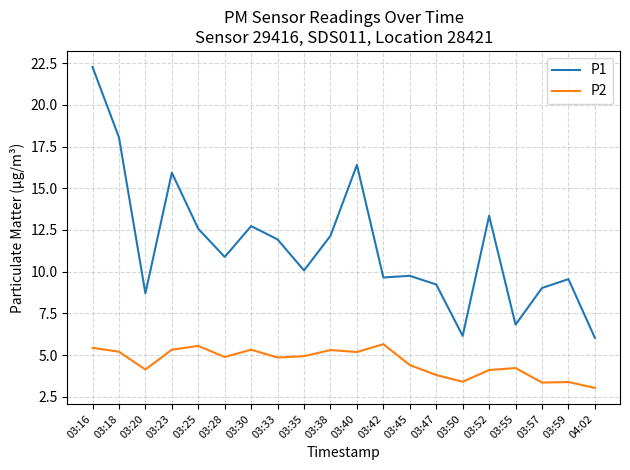

True or false: P1 and P2 intersect in this chart.

False